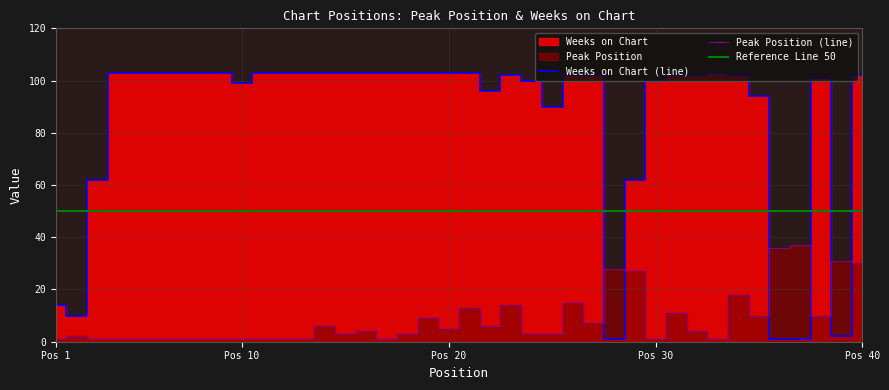

How many values in the Weeks on Chart series are below 102?

15